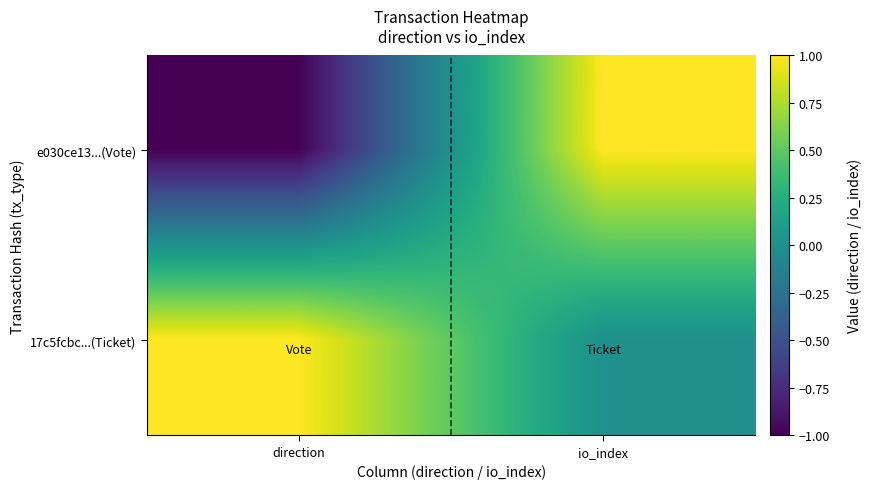

Rank the series by their maximum value, from lowest to highest.

e030ce13...(Vote), 17c5fcbc...(Ticket)